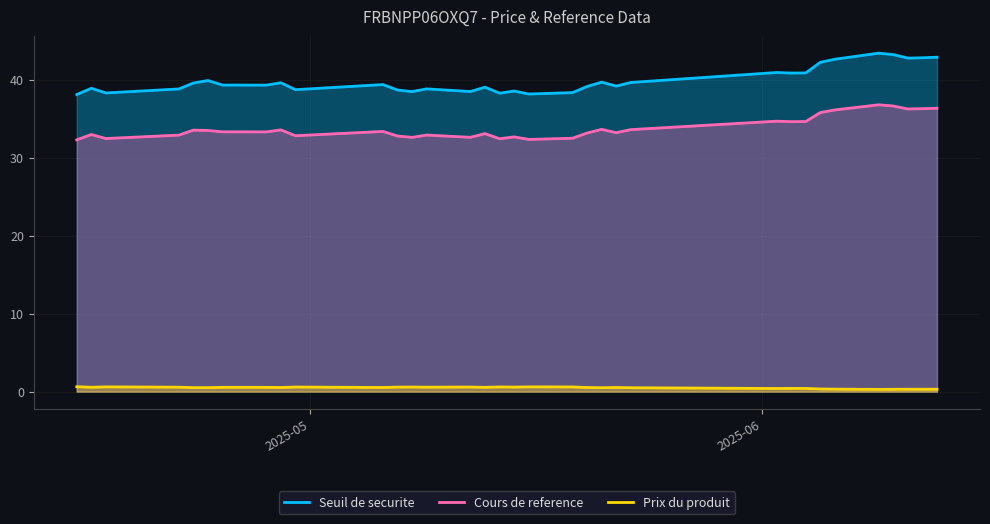

Rank the series by their average value, from highest to lowest.

Seuil de securite, Cours de reference, Prix du produit